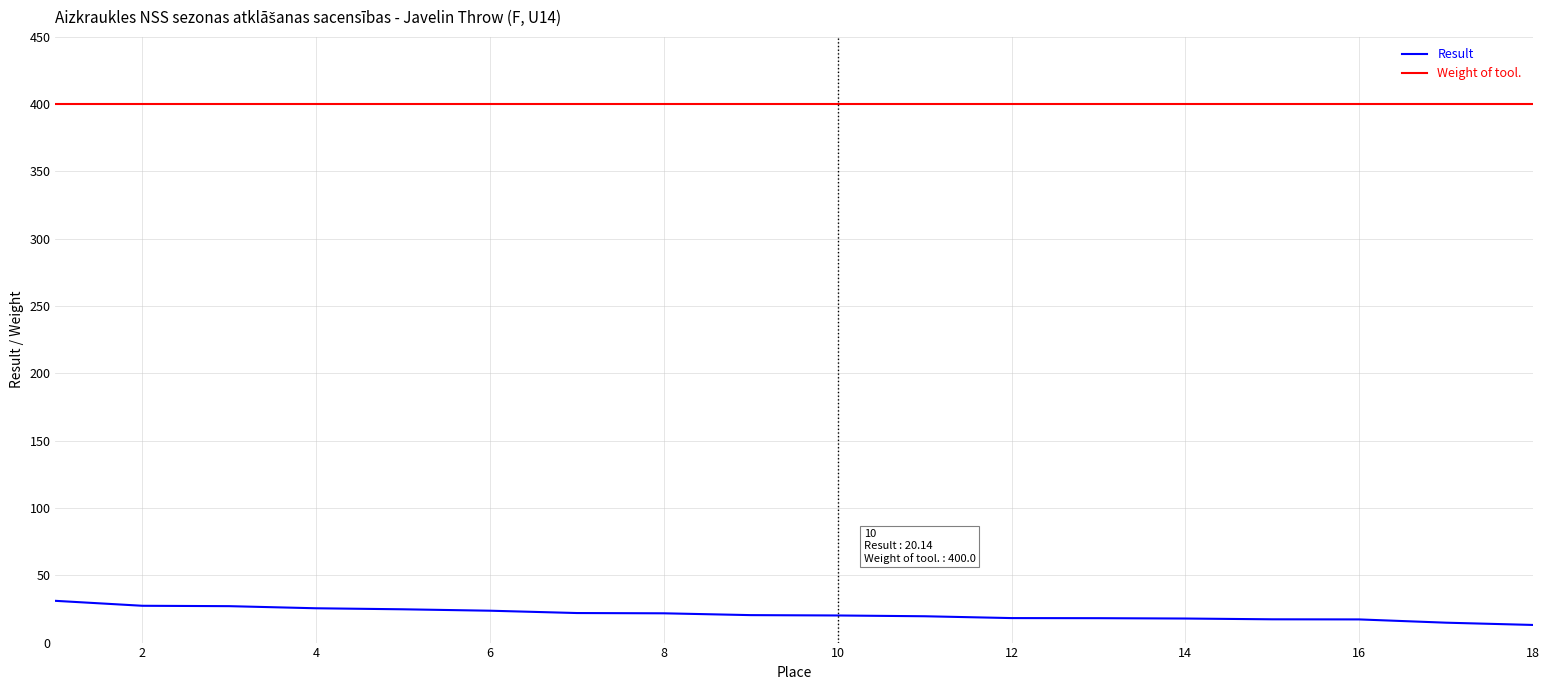

True or false: Result and Weight of tool. intersect in this chart.

False